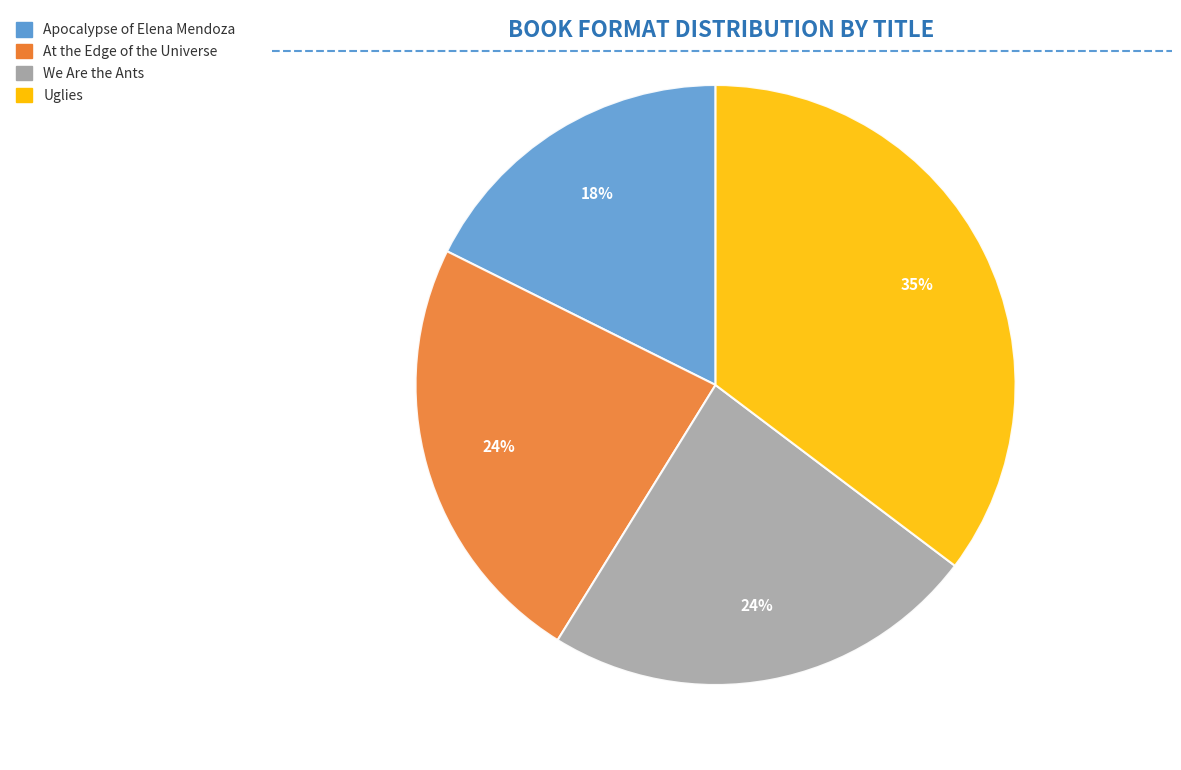

Does Apocalypse of Elena Mendoza represent more than half of the total?

No